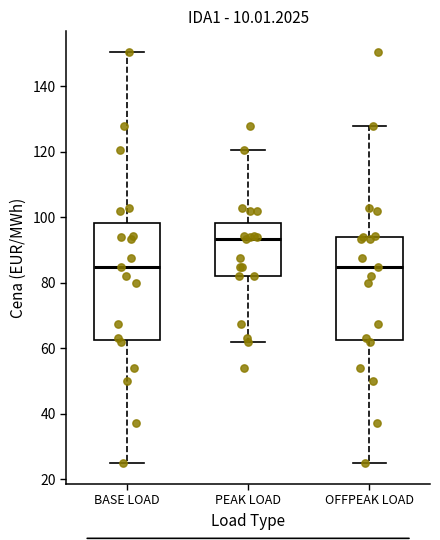

Where does the median line of the box for BASE LOAD sit on the y-axis? The values are not printed on the chart, so give them approximately, as read against the axis.

84